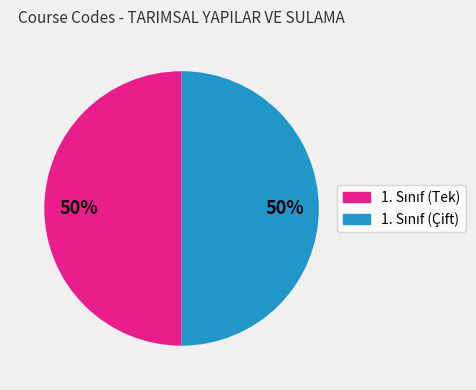

How many slices are in this pie chart?

2